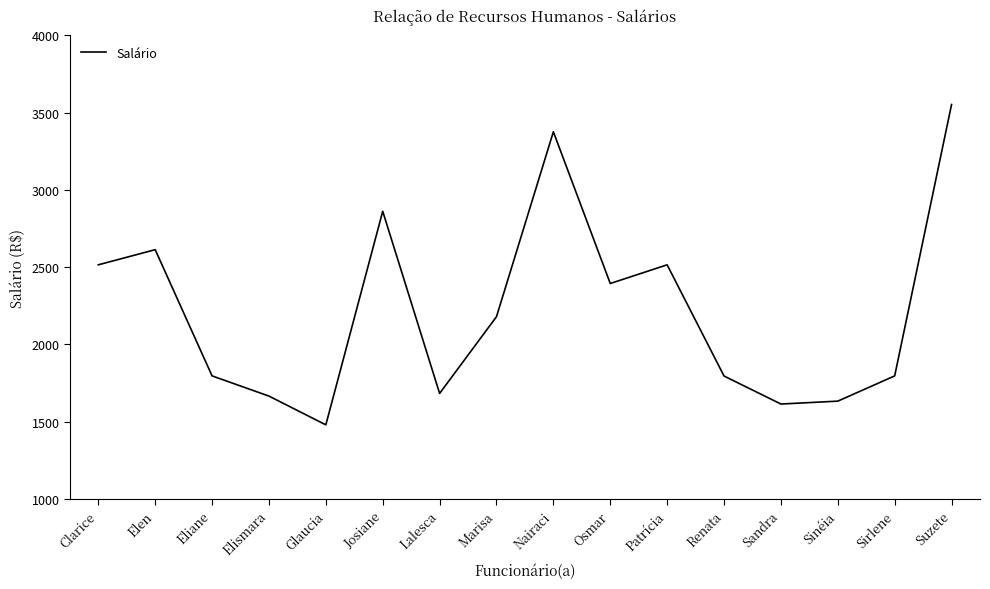

How many distinct data groups are displayed?

1